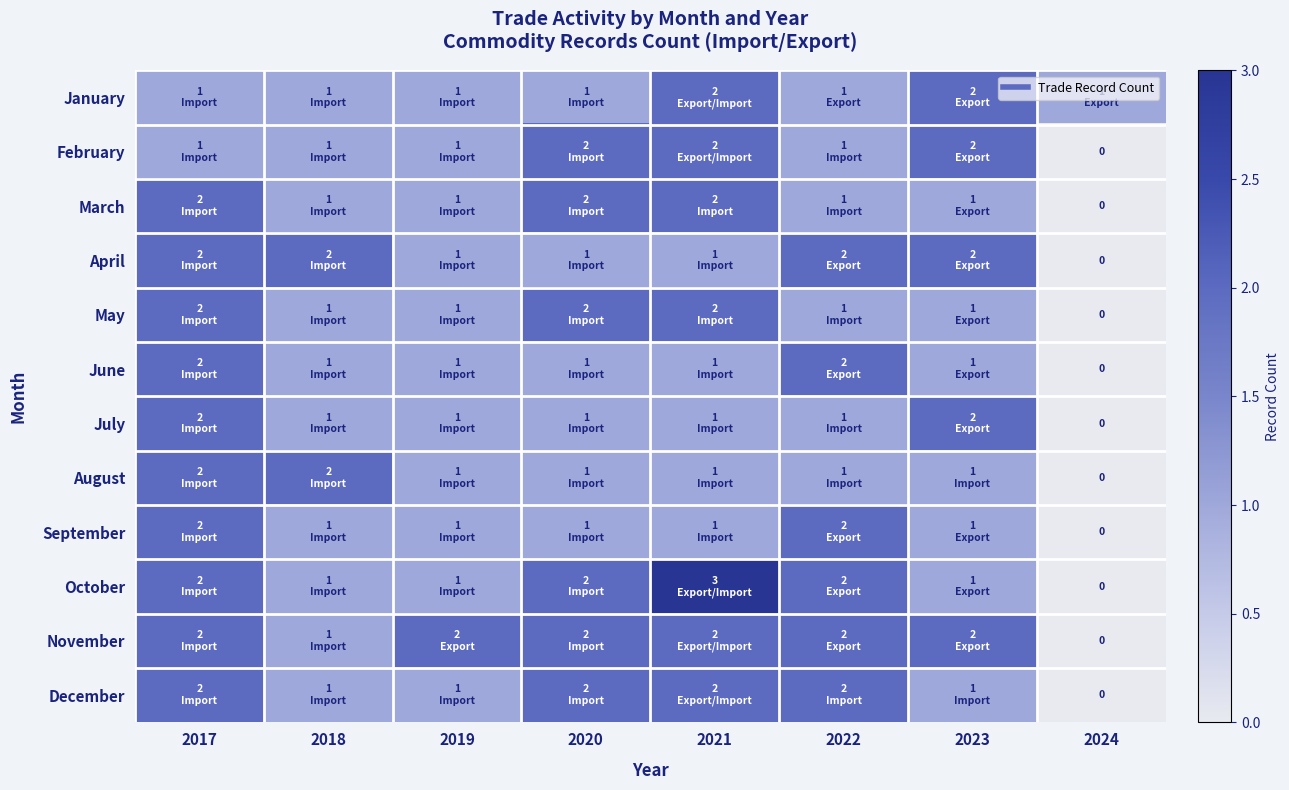

What is the difference between the second highest and second lowest values in the September series?

1